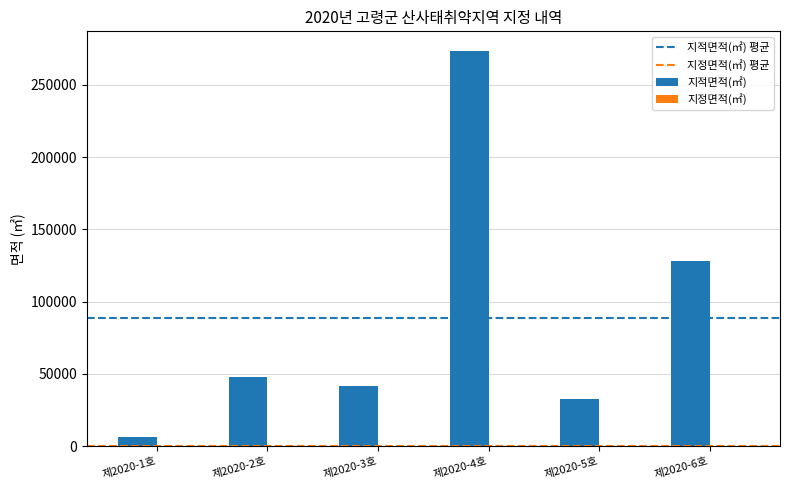

Which series changed the most between 제2020-2호 and 제2020-3호?

지적면적(㎡)